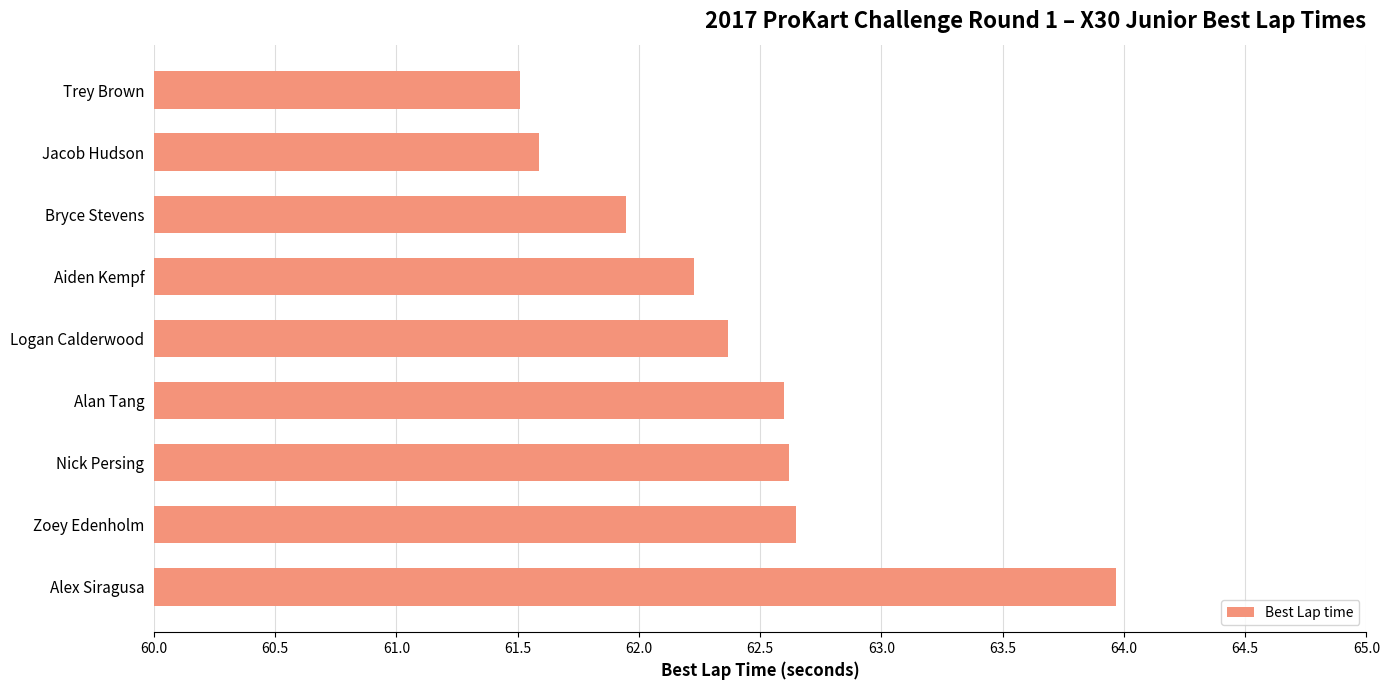

Reading bottom to top, list all the values displayed in this chart.

Alex Siragusa=64.0	Zoey Edenholm=62.6	Nick Persing=62.6	Alan Tang=62.6	Logan Calderwood=62.4	Aiden Kempf=62.2	Bryce Stevens=61.9	Jacob Hudson=61.6	Trey Brown=61.5